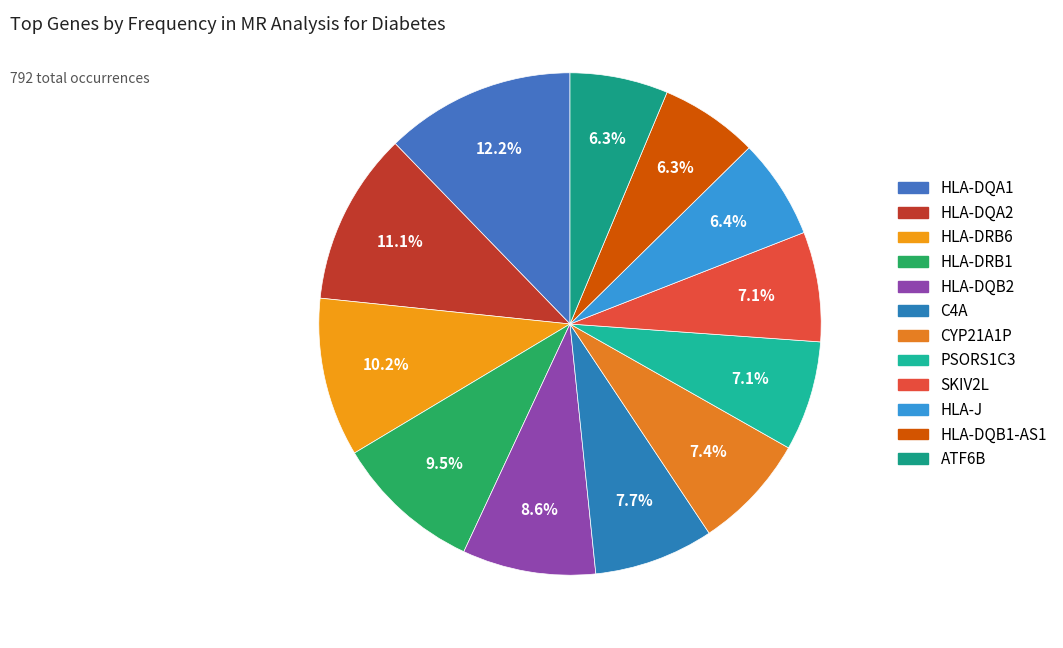

Which category has the smallest portion of the pie?

HLA-DQB1-AS1